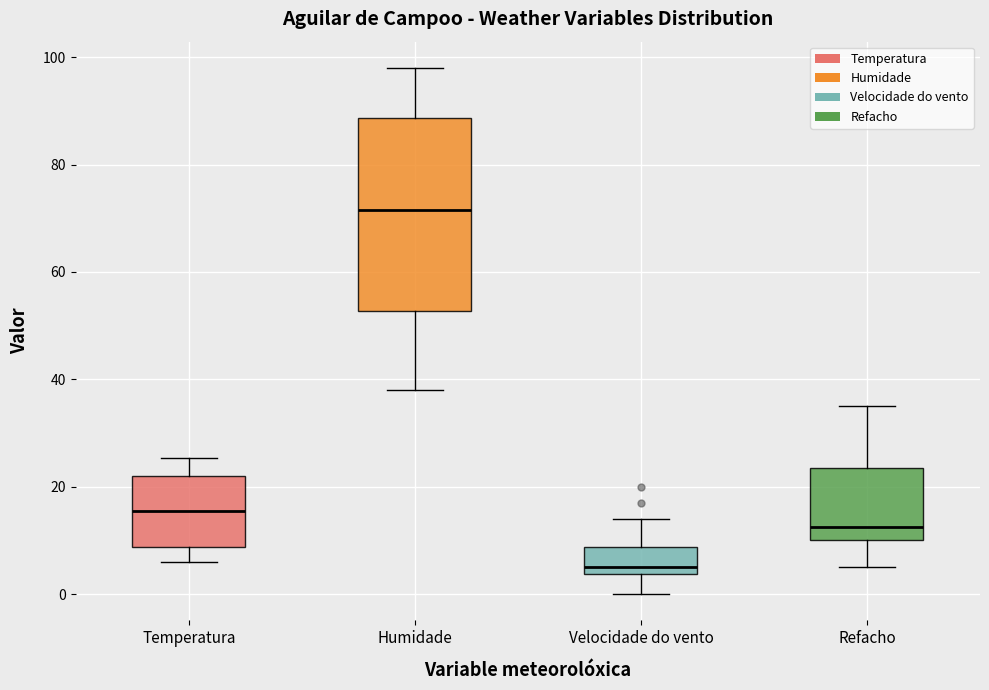

Which box has the lowest median line?

Velocidade do vento